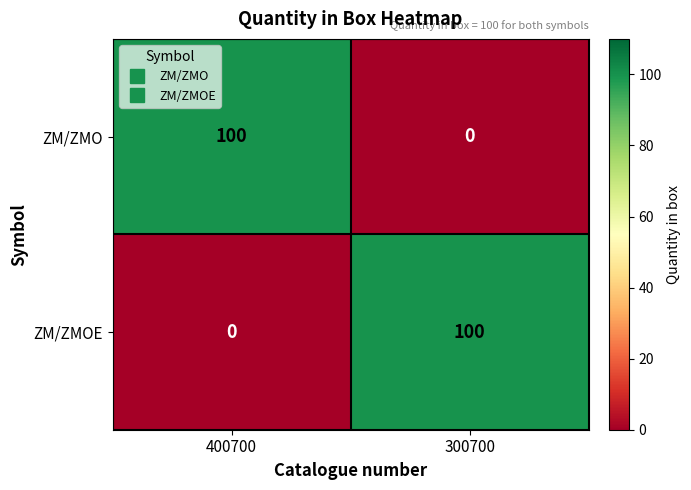

Rank the categories by ZM/ZMO value from highest to lowest.

400700, 300700